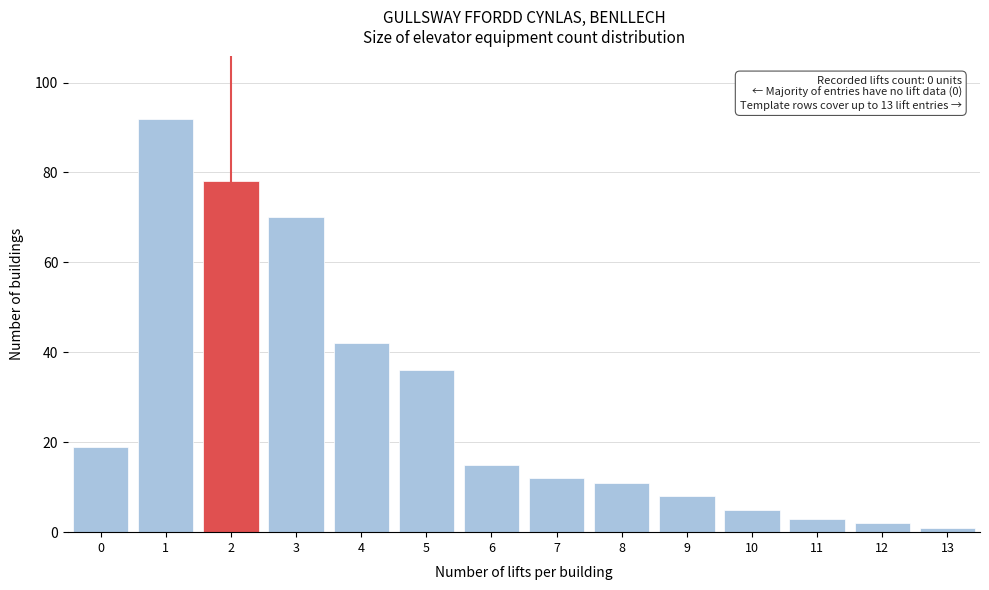

Reading left to right, extract all data points from this chart.

0=19	1=92	2=78	3=70	4=42	5=36	6=15	7=12	8=11	9=8	10=5	11=3	12=2	13=1